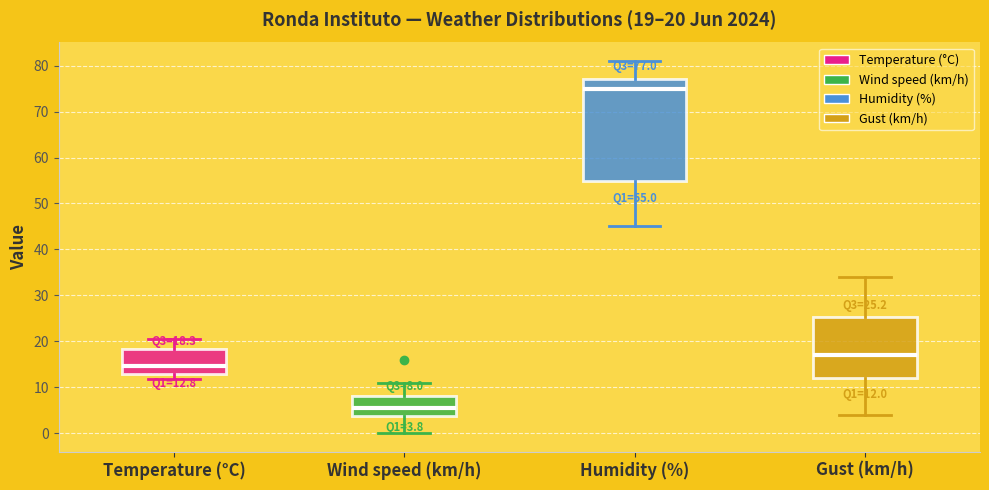

Which box is the tallest, from its lower edge to its upper edge?

Humidity (%)